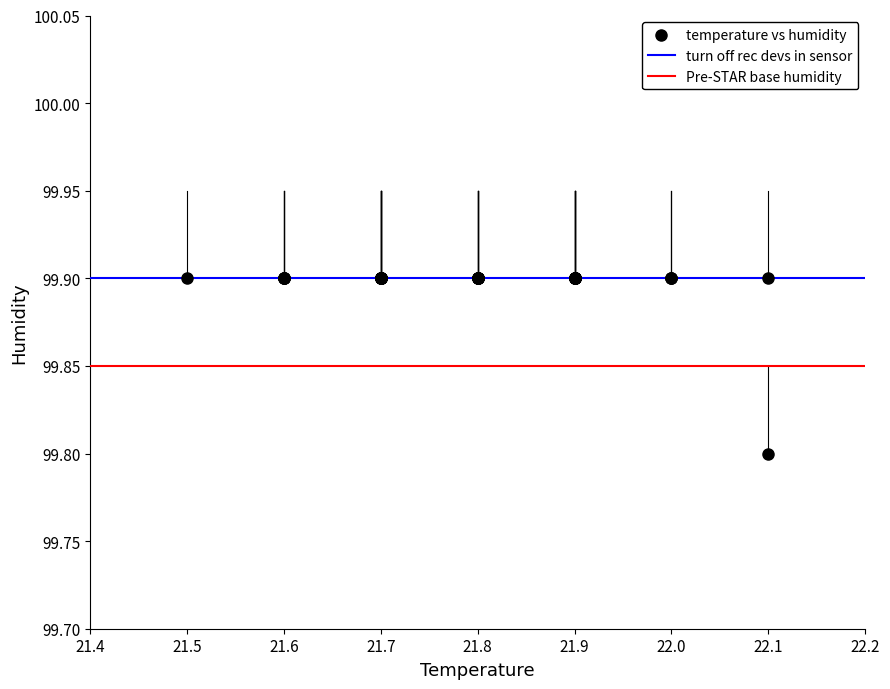

What Y value in the scatter plot is closest to 99?

99.8